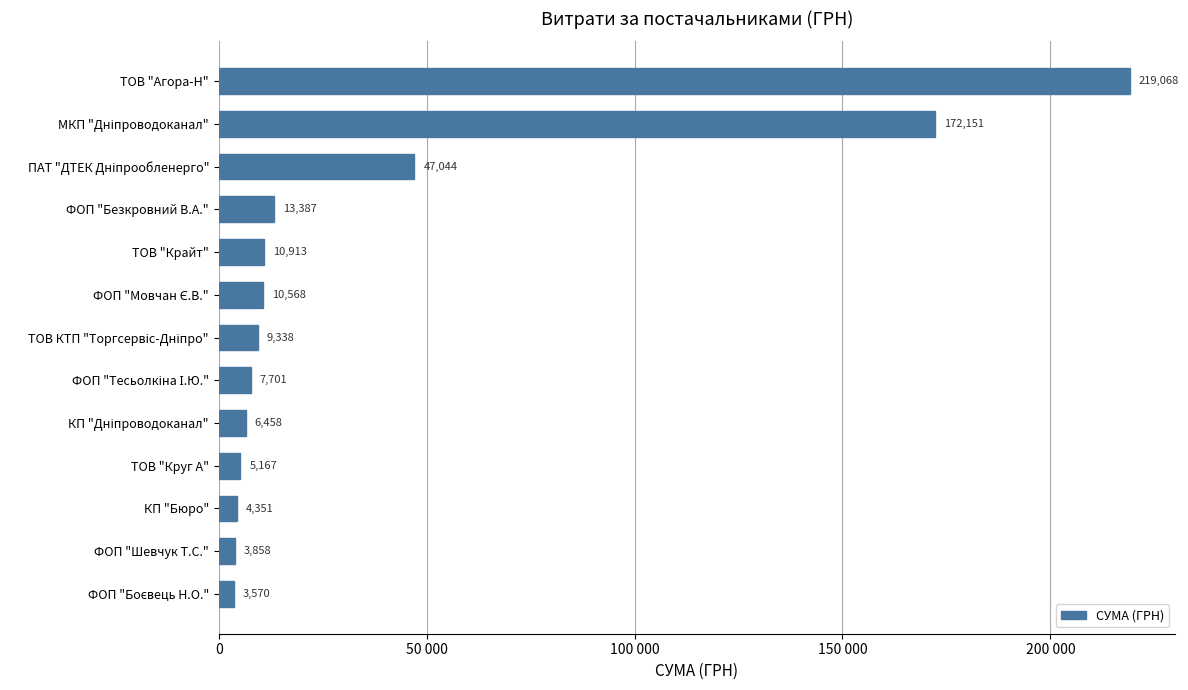

Does the chart contain any negative values?

No